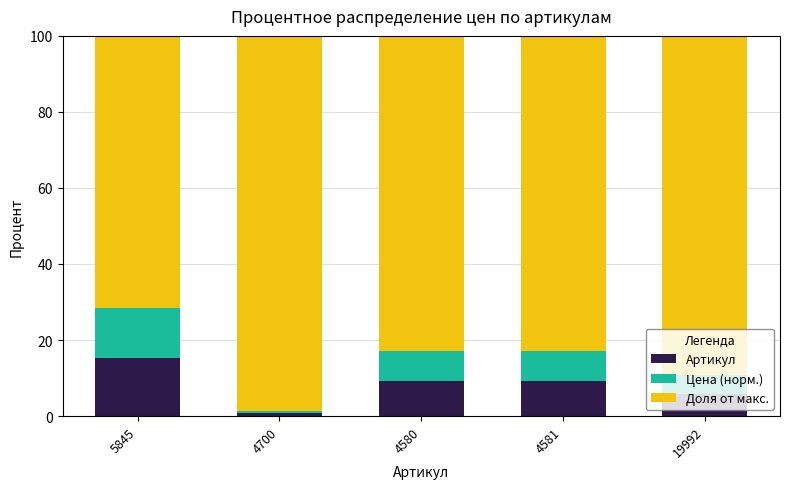

What value does the Артикул series have at 19992?

5.7